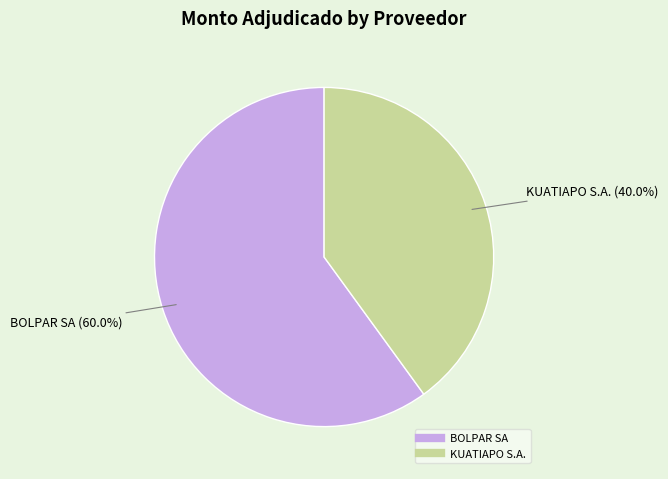

Between BOLPAR SA and KUATIAPO S.A., which is larger?

BOLPAR SA